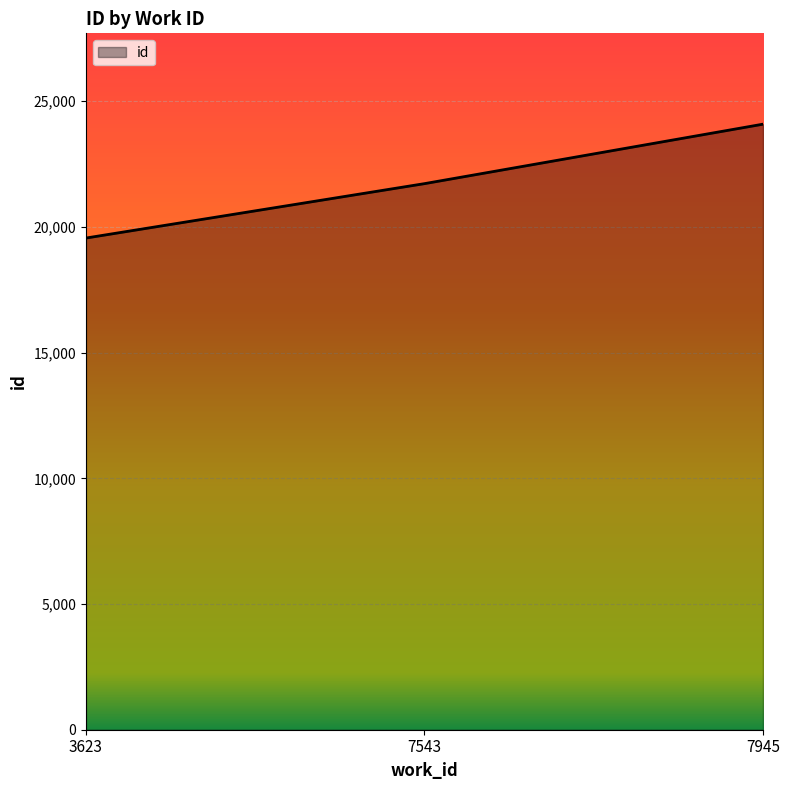

Which has a higher value, 3623 or 7945?

7945